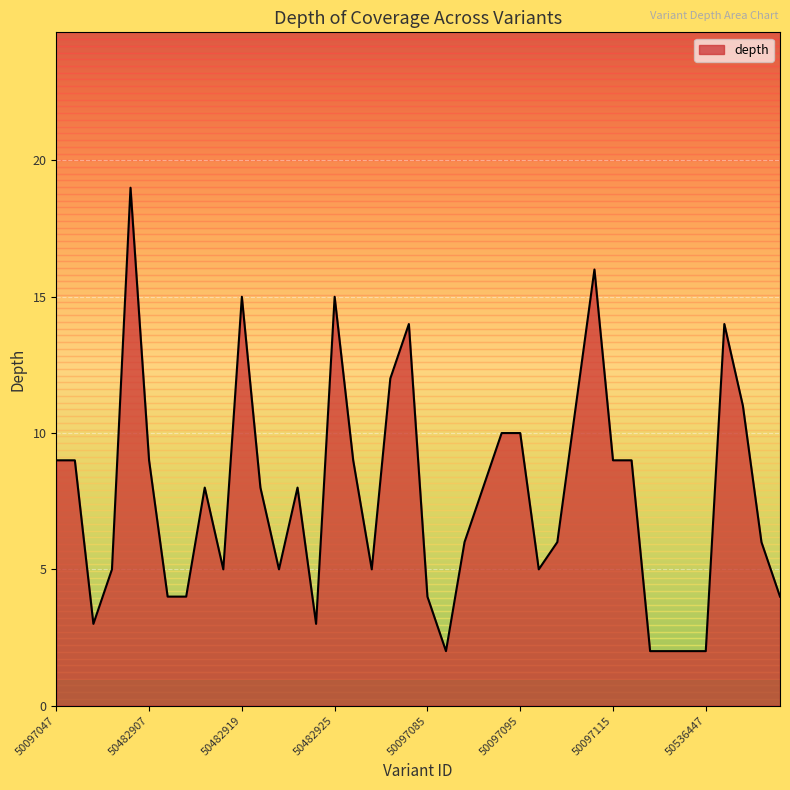

What is the greatest value displayed?

19